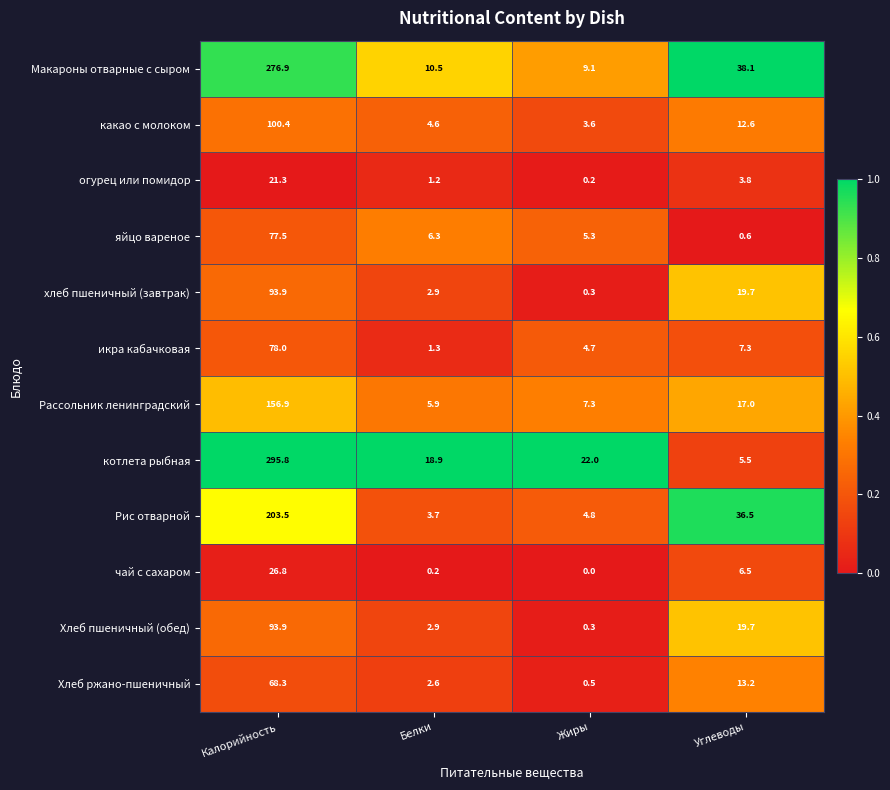

What is the difference between the second highest and minimum values in the чай с сахаром series?

6.5